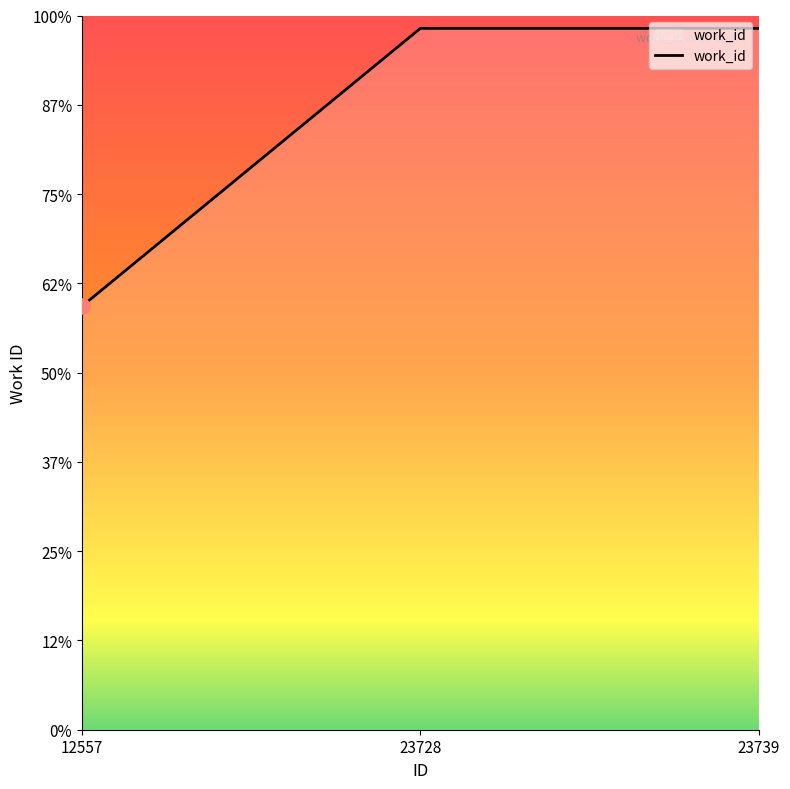

What is the change in value from 12557 to 23728?

+3113